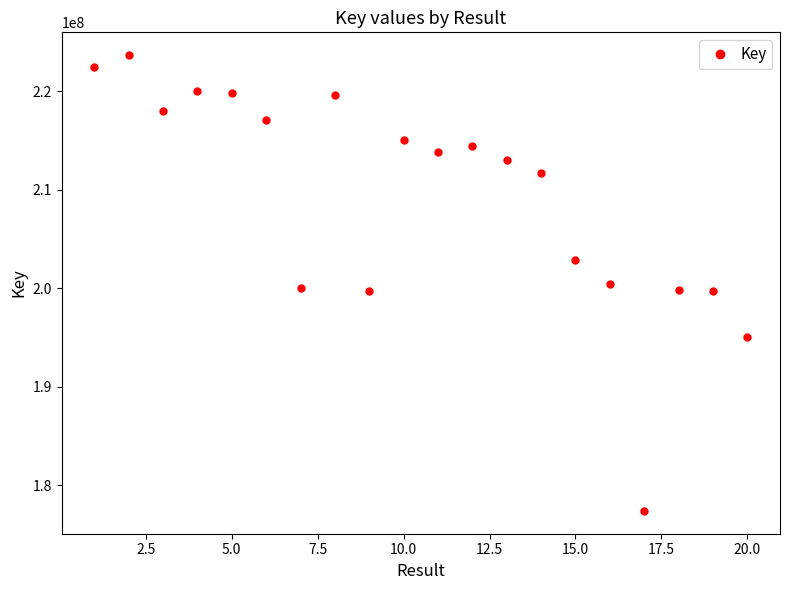

True or false: there are more than 0 points higher than both neighbors.

True